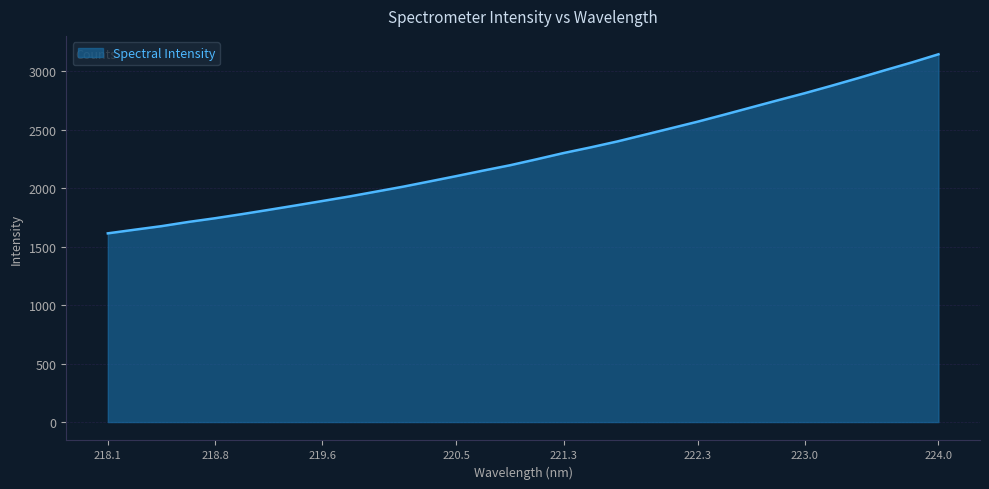

What is the greatest value displayed?

3143.0